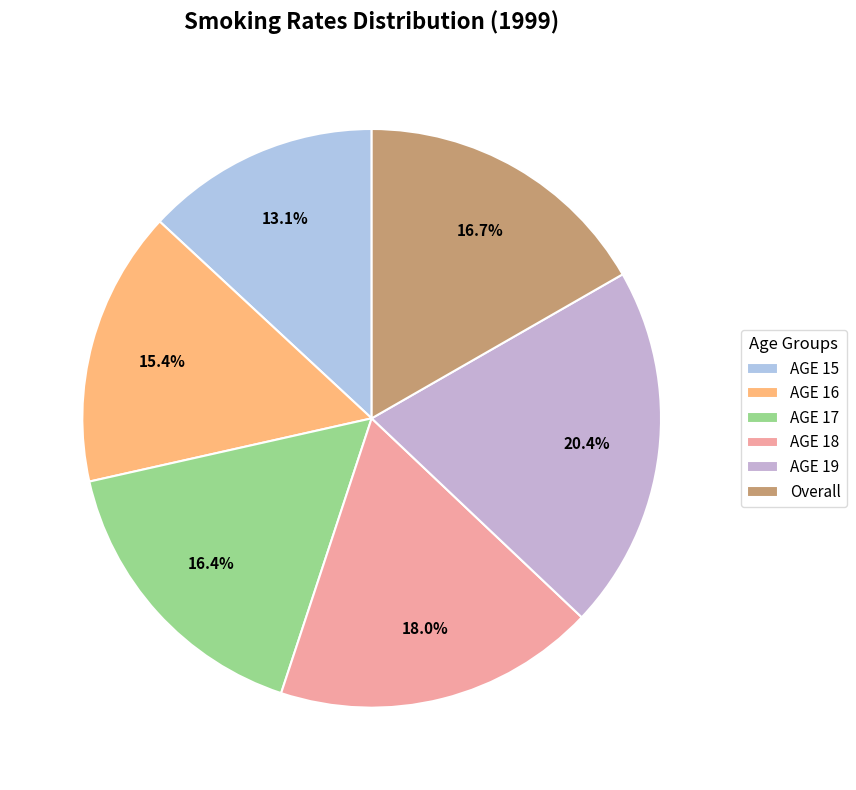

Is the sum of Overall and AGE 18 greater than half?

No